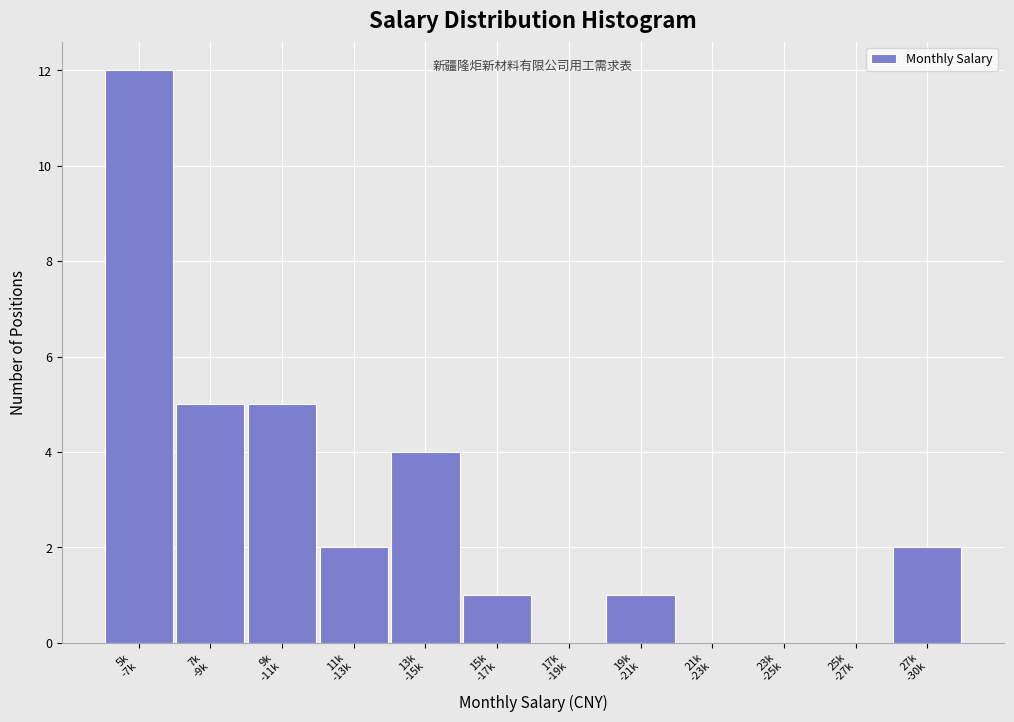

What is the greatest value displayed?

12